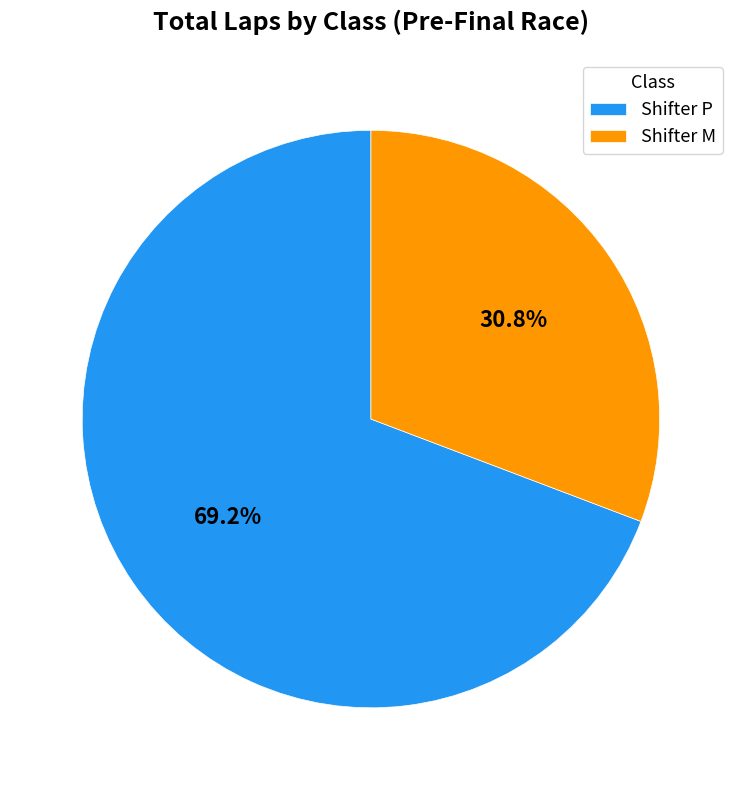

To the nearest percent, what is the combined percentage of Shifter P and Shifter M?

100%